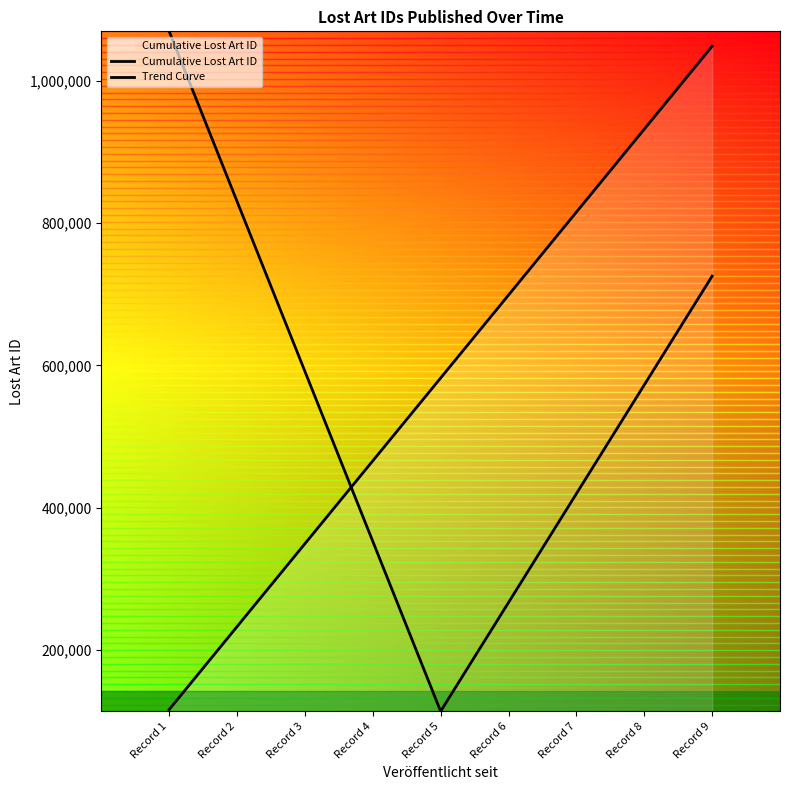

What is the average value of the Cumulative Lost Art ID series?

582441.6